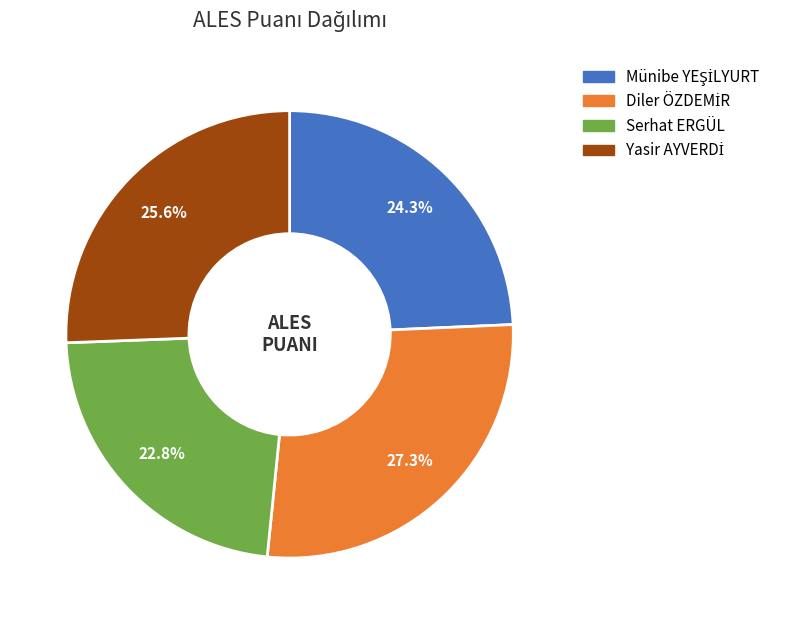

What portion of the pie excludes Serhat ERGÜL?

77.2%